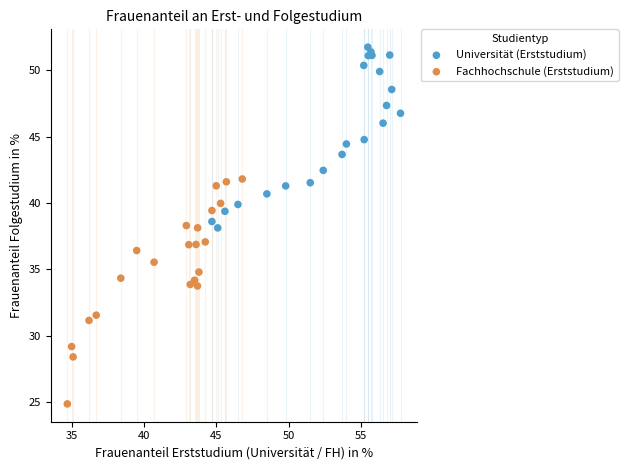

Which series has the largest Y range (max minus min)?

Fachhochschule (Erststudium)